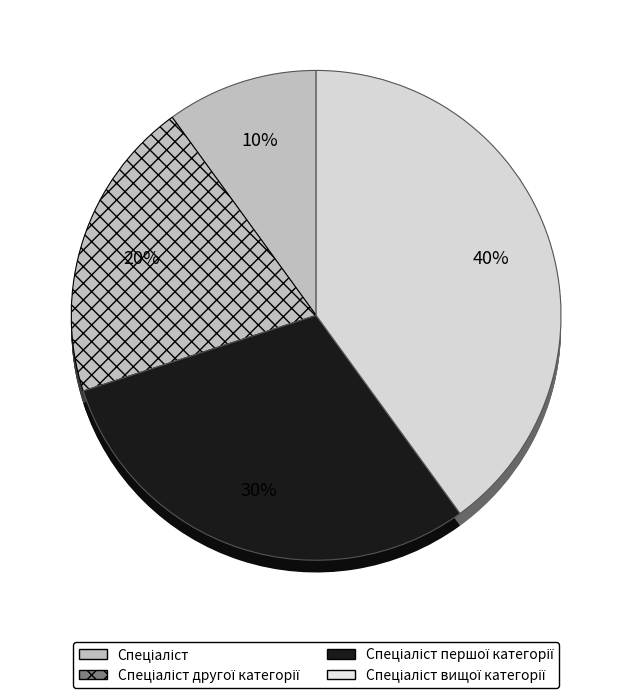

True or false: Спеціаліст accounts for 1% of the total.

False